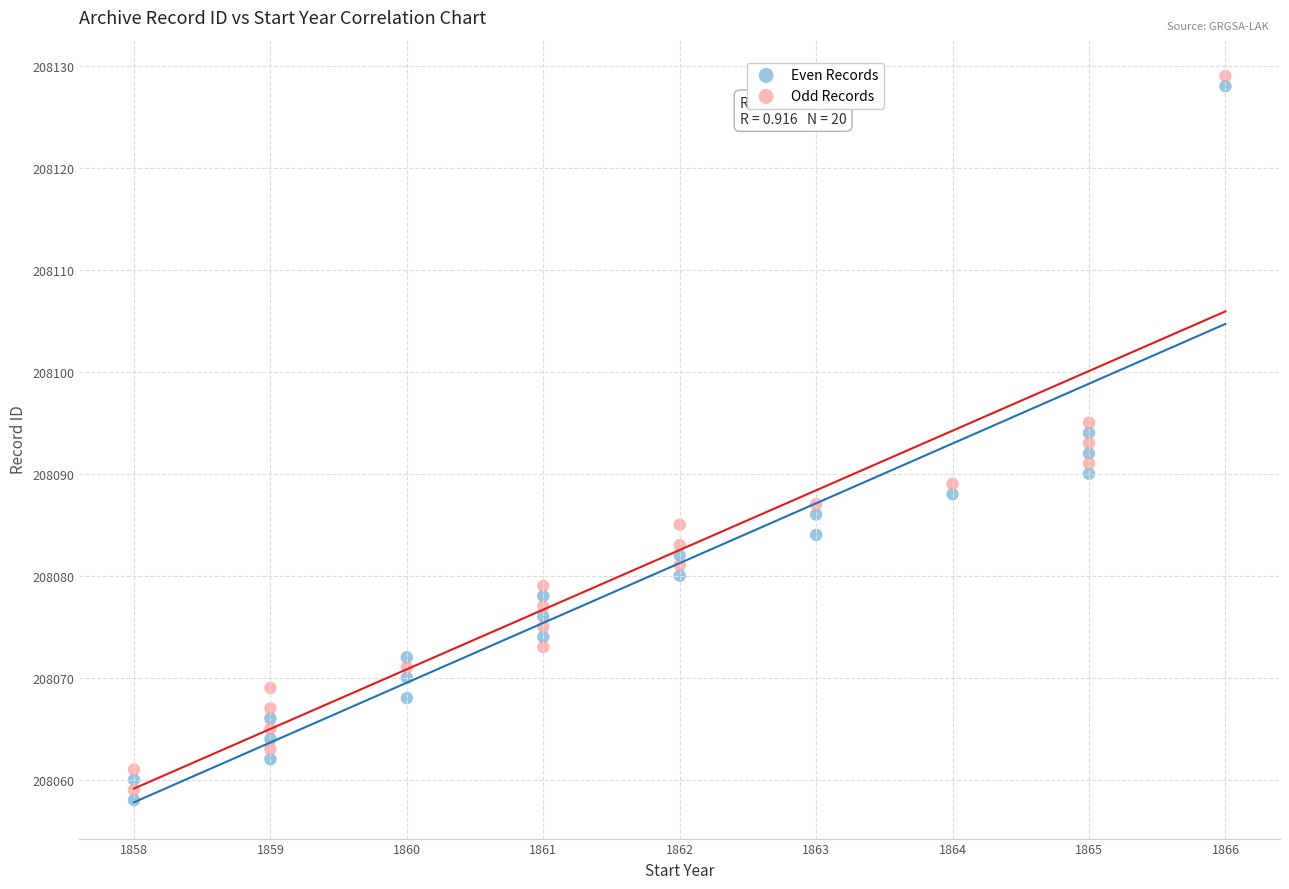

Which series contains the highest Y value?

Odd Records